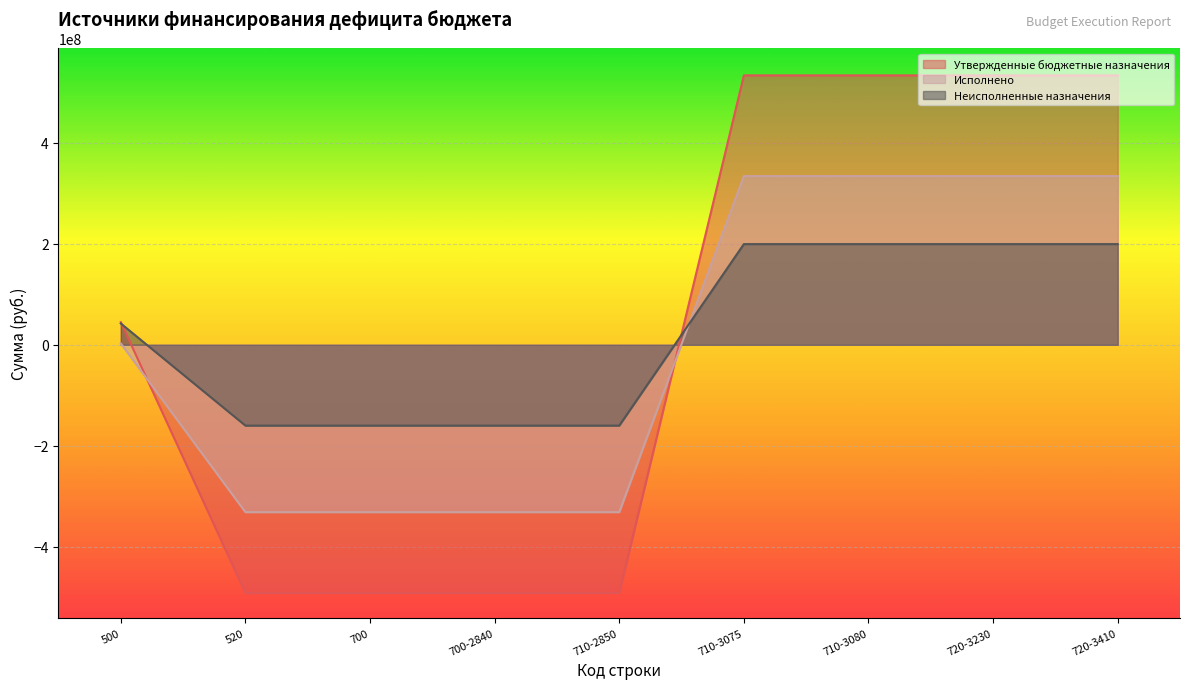

How many lines are shown in the chart?

3